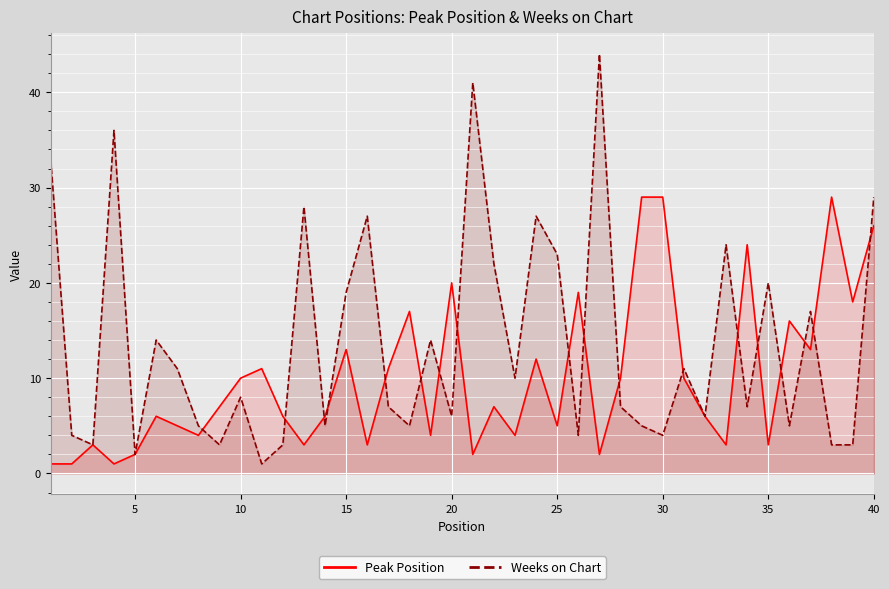

True or false: Peak Position has a value of 20 at 20.

True